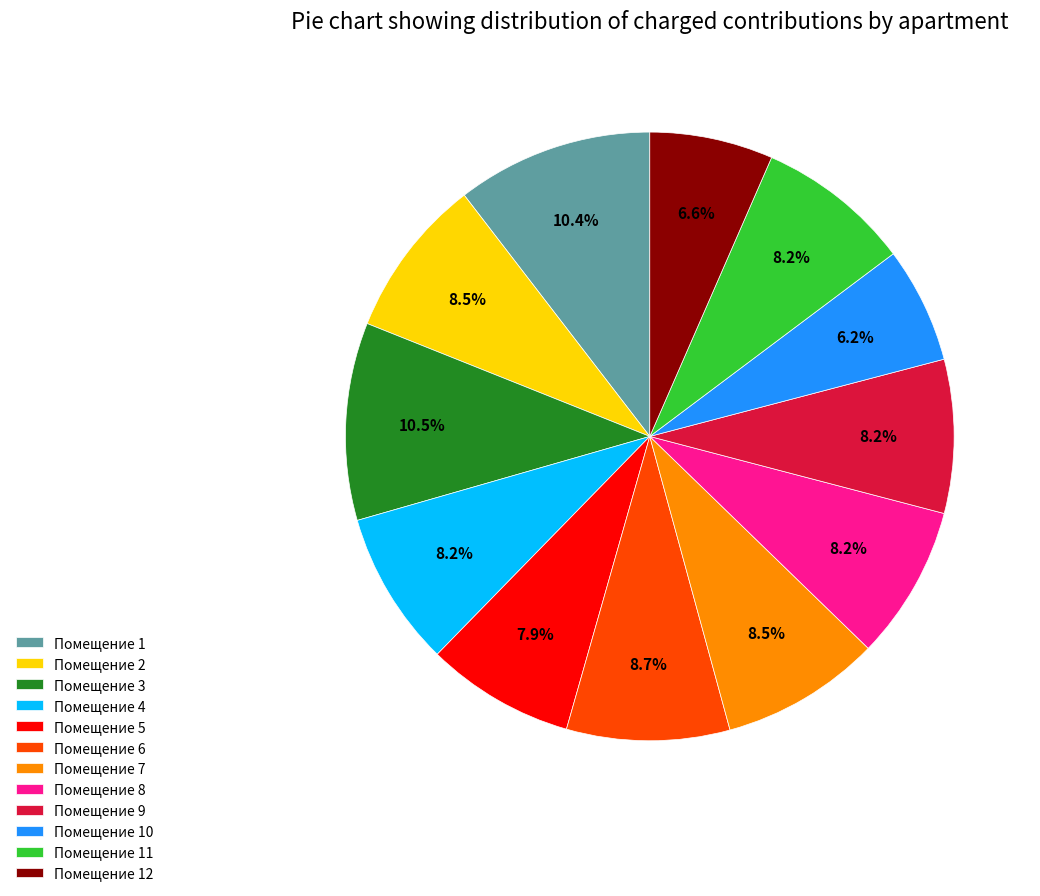

Count the number of slices in the pie.

12